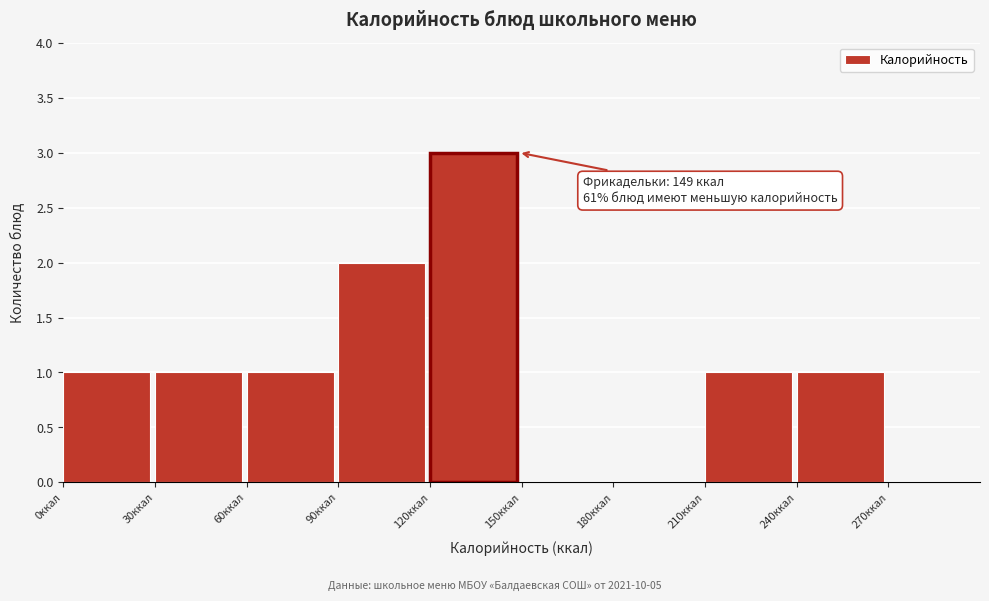

Over which range of the x-axis is the bar tallest?

120 to 150